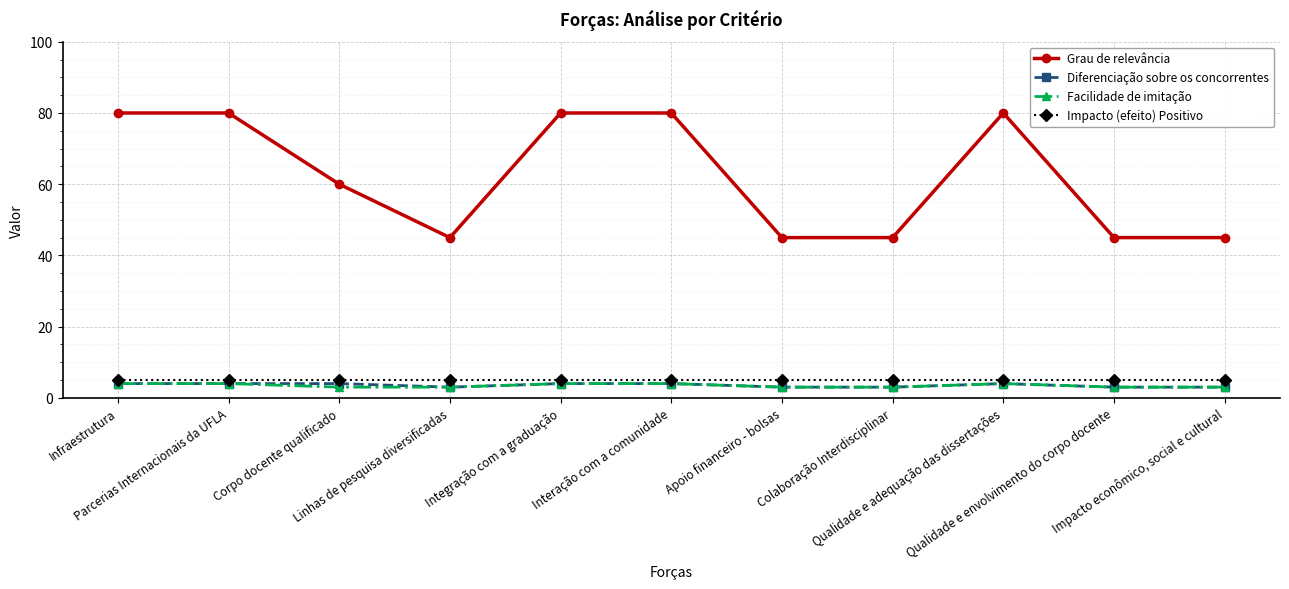

Read the Impacto (efeito) Positivo value at Qualidade e adequação das dissertações.

5